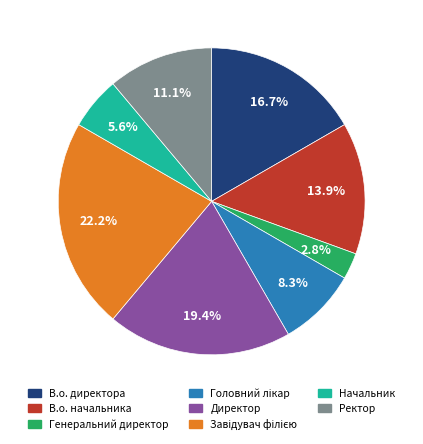

Is Начальник the majority of the pie?

No